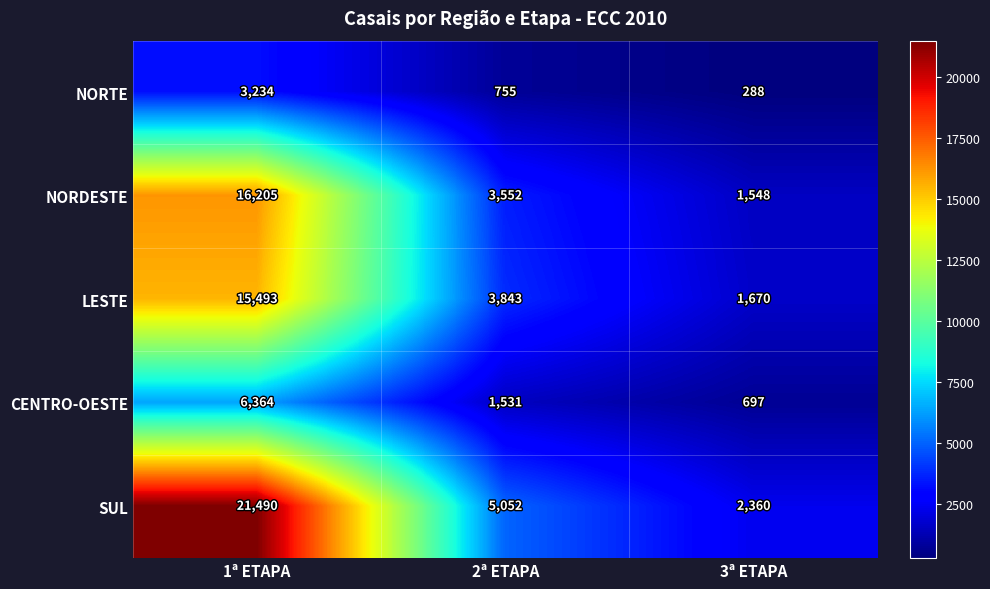

Read the NORDESTE value at 3ª ETAPA.

1548